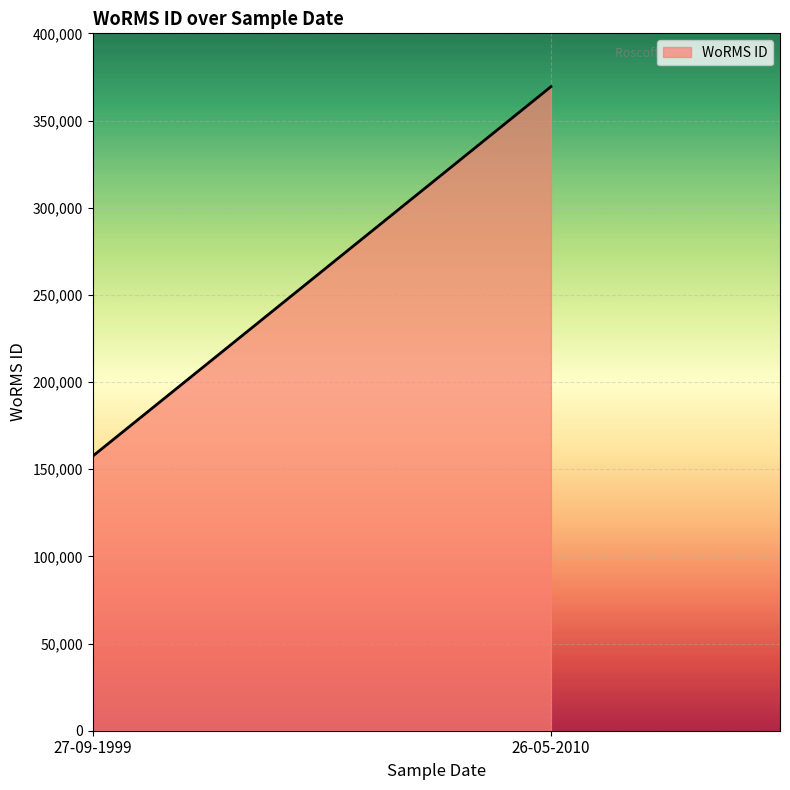

What is the label of the 3rd point from the right?

27-09-1999